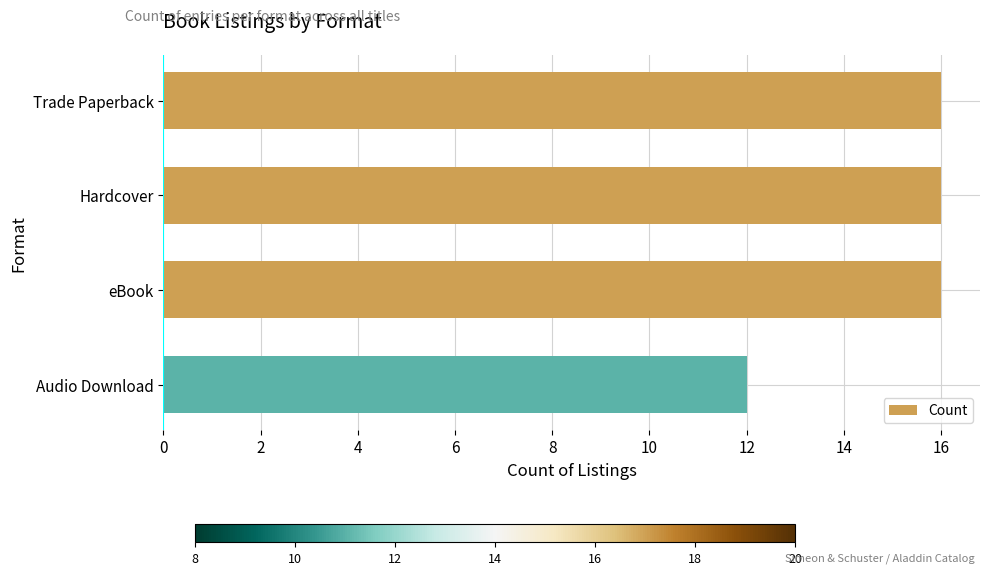

What is the maximum value shown in the chart?

16